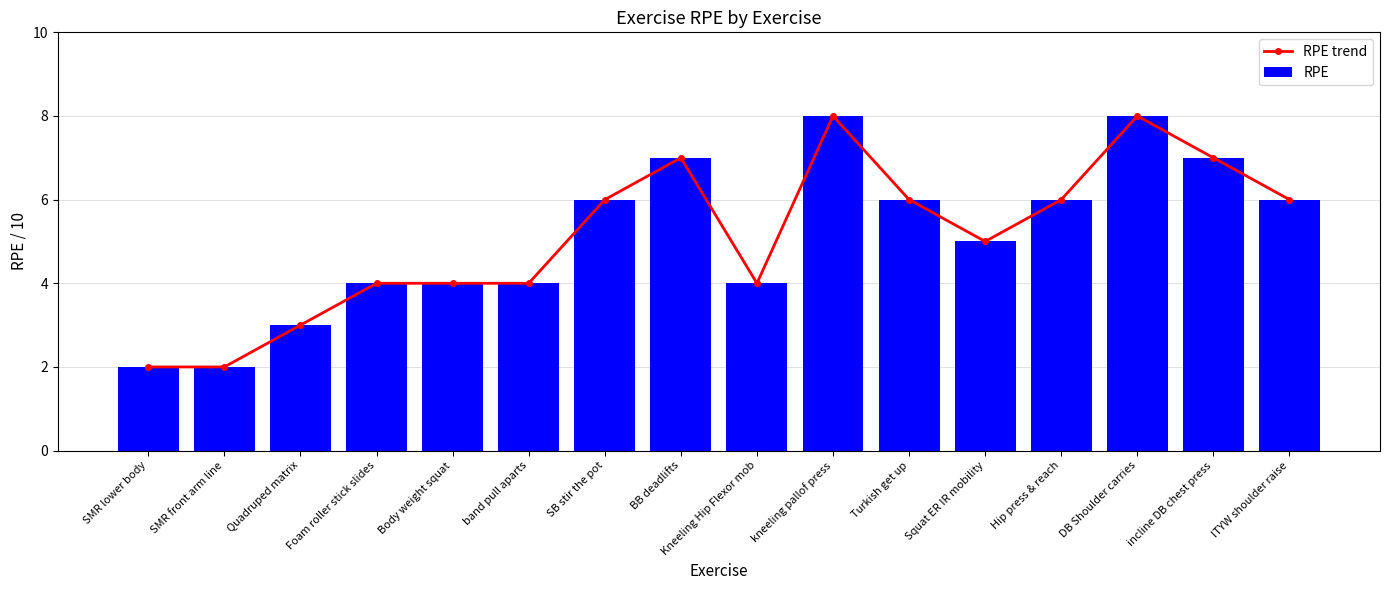

What is the label of the 9th bar from the left?

Kneeling Hip Flexor mob